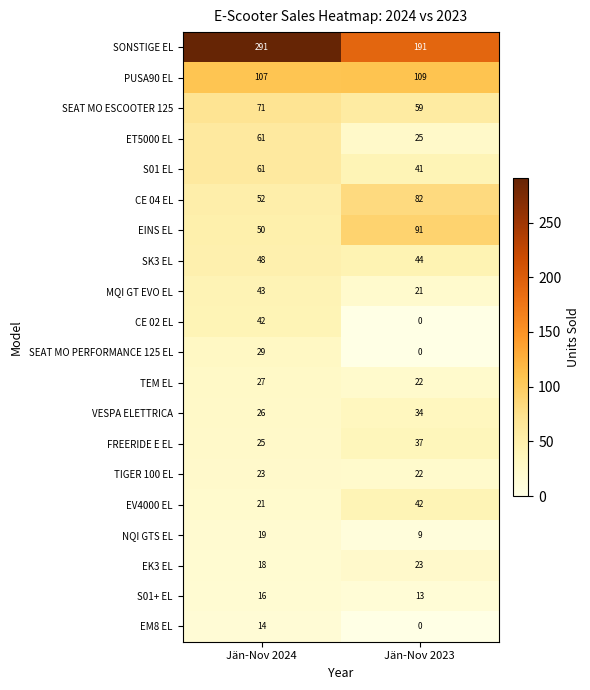

List the labels in order of S01 EL value, largest first.

Jän-Nov 2024, Jän-Nov 2023